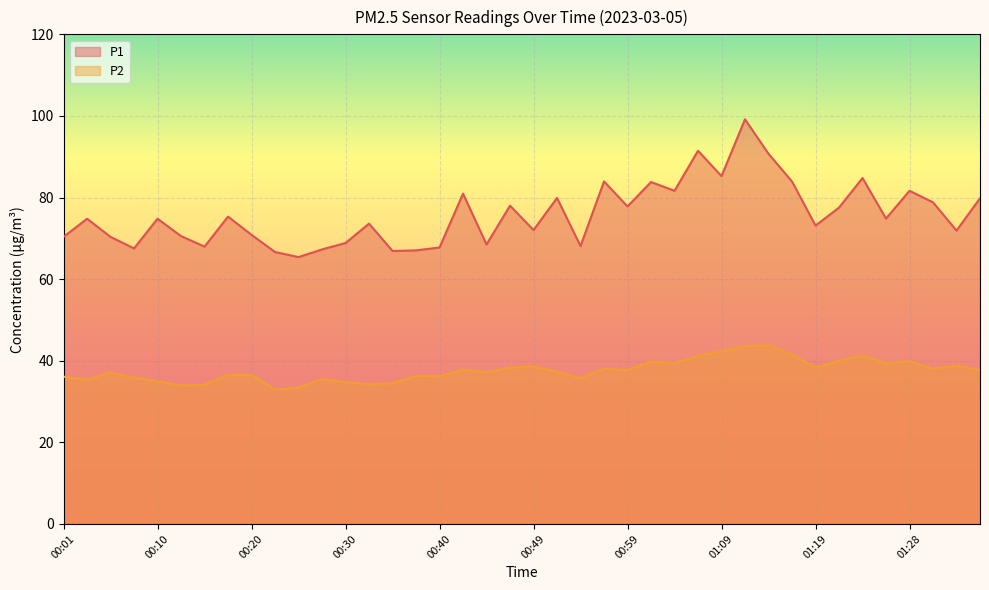

Where is P1 nearest to the value 82?

01:04